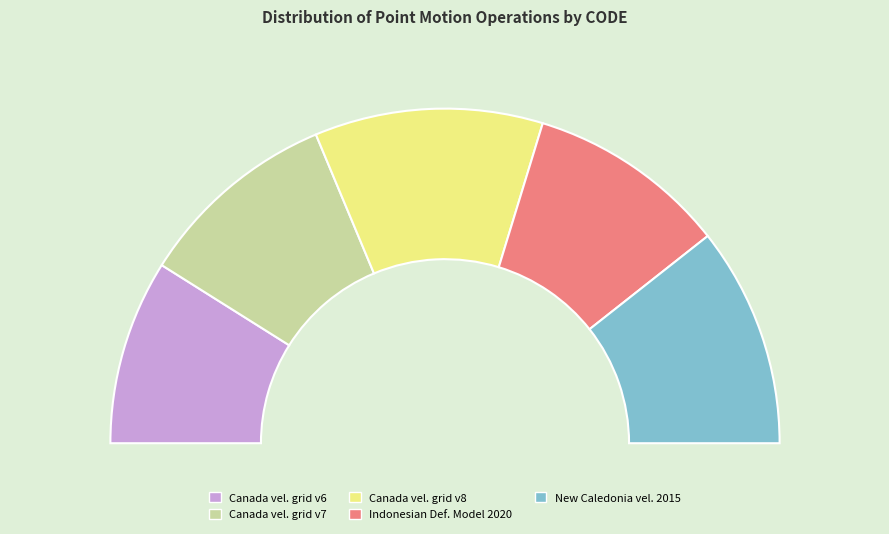

Does Canada velocity grid v8 represent more than half of the total?

No